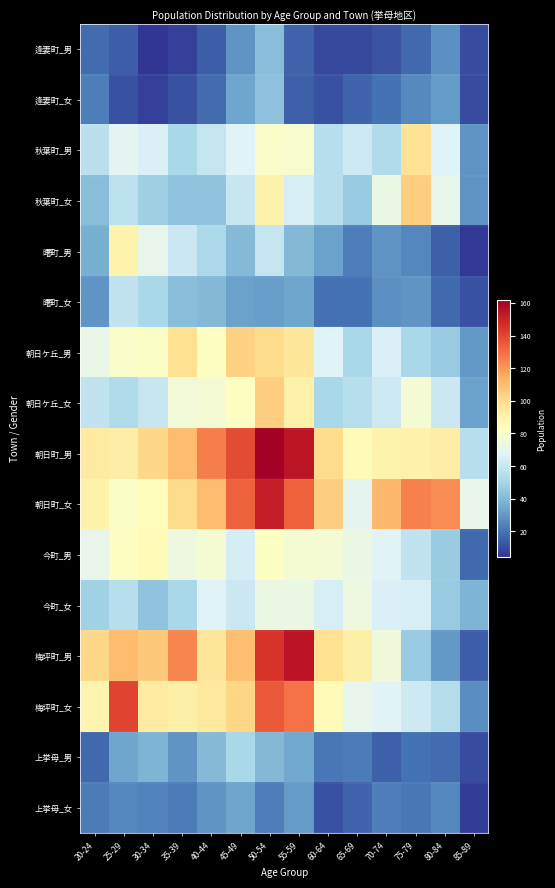

What is the maximum value shown in the chart?

162